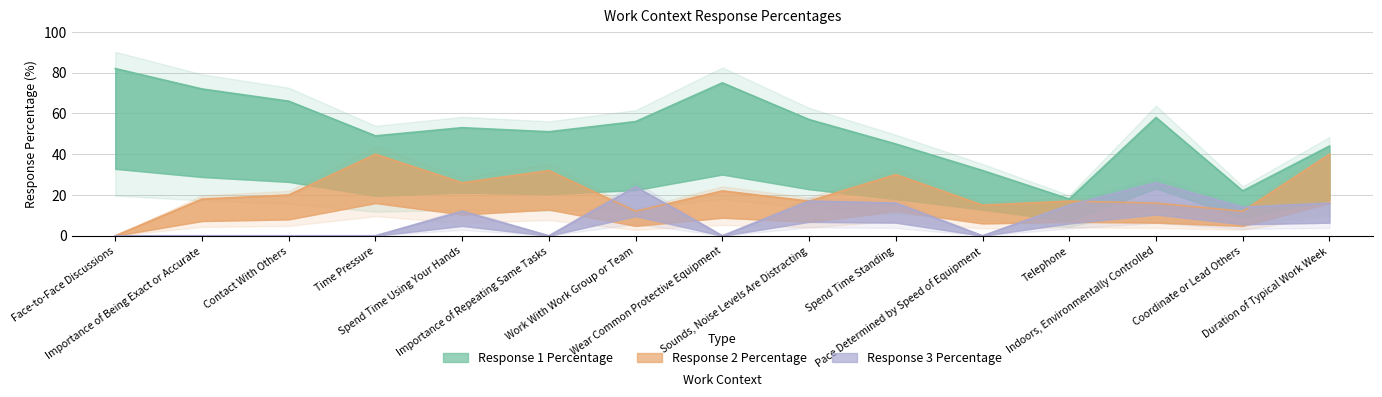

True or false: Response 1 Percentage has a value of 124 at Importance of Being Exact or Accurate.

False